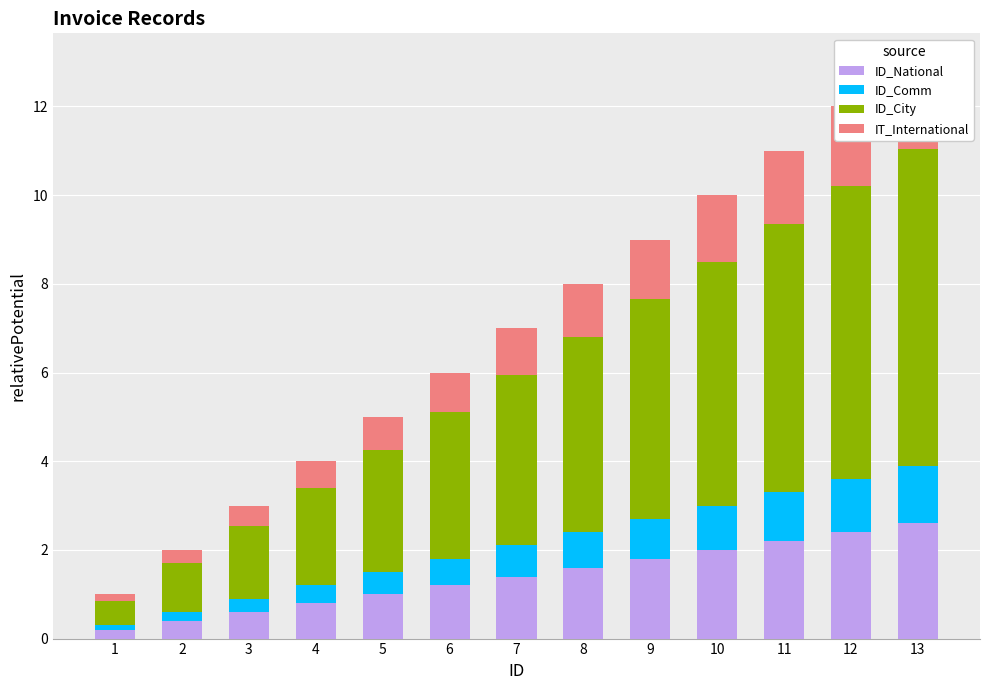

What is the value of the ID_National bar at the 11th from the left?

2.2